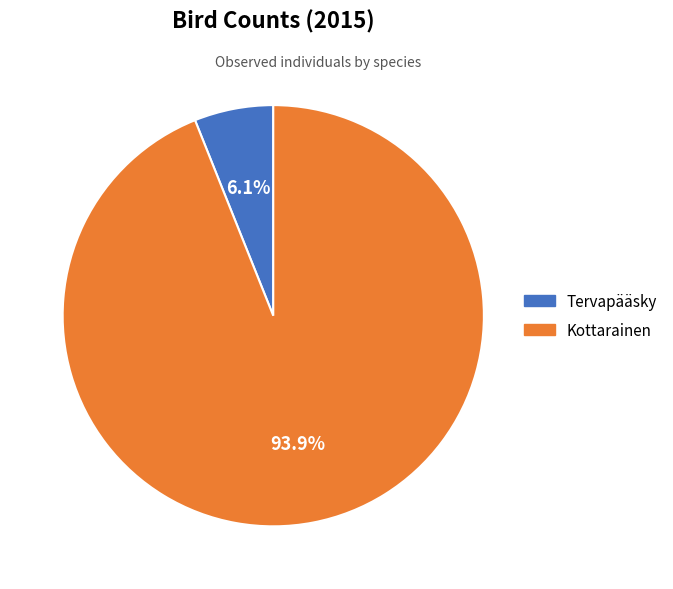

What percentage is the Tervapääsky slice, to the nearest percent?

6%